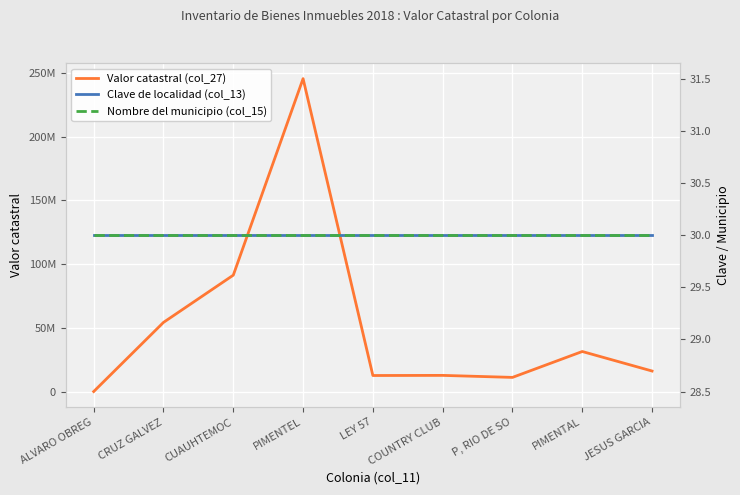

True or false: Clave de localidad (col_13) has more than 2 points higher than both neighbors.

False